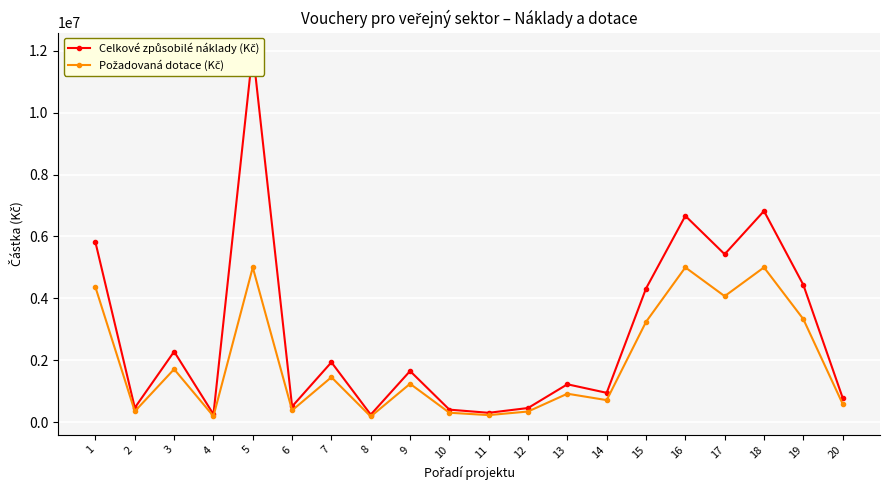

Reading left to right, transcribe all the data shown in this chart.

Celkové způsobilé náklady (Kč): 1=5808000	2=459800	3=2278000	4=249990	5=12000000	6=502150	7=1932117	8=238370	9=1648628	10=400000	11=297660	12=452661	13=1220000	14=943800	15=4317280	16=6666666	17=5425640	18=6822946	19=4436614	20=783233
Požadovaná dotace (Kč): 1=4356000	2=344850	3=1708500	4=187493	5=5000000	6=376613	7=1449088	8=178778	9=1236471	10=300000	11=223245	12=339496	13=915000	14=707850	15=3237960	16=5000000	17=4069230	18=5000000	19=3327461	20=587425